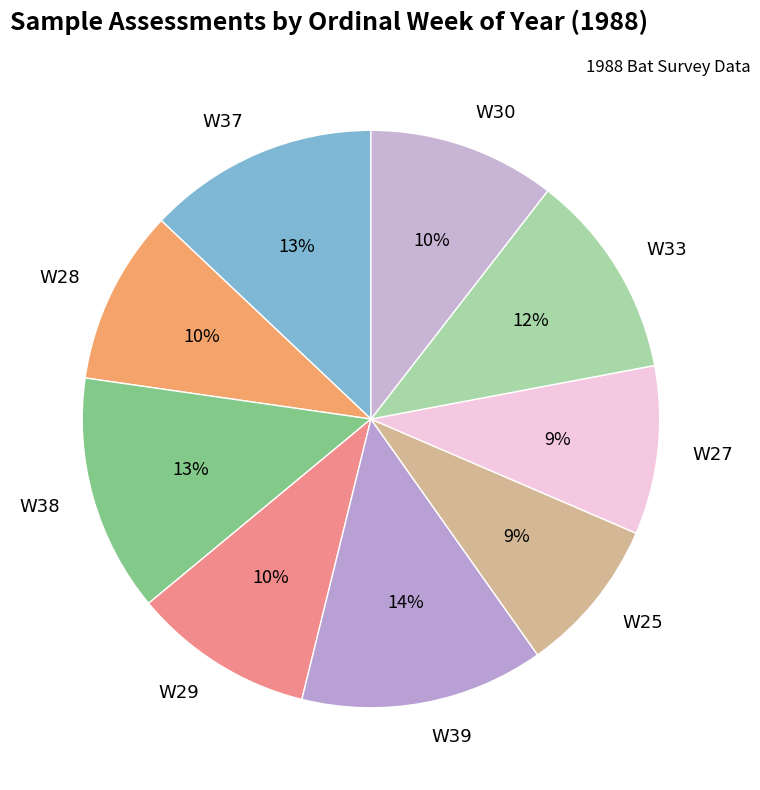

To the nearest percent, what is the difference between the largest and smallest slice percentages?

5%